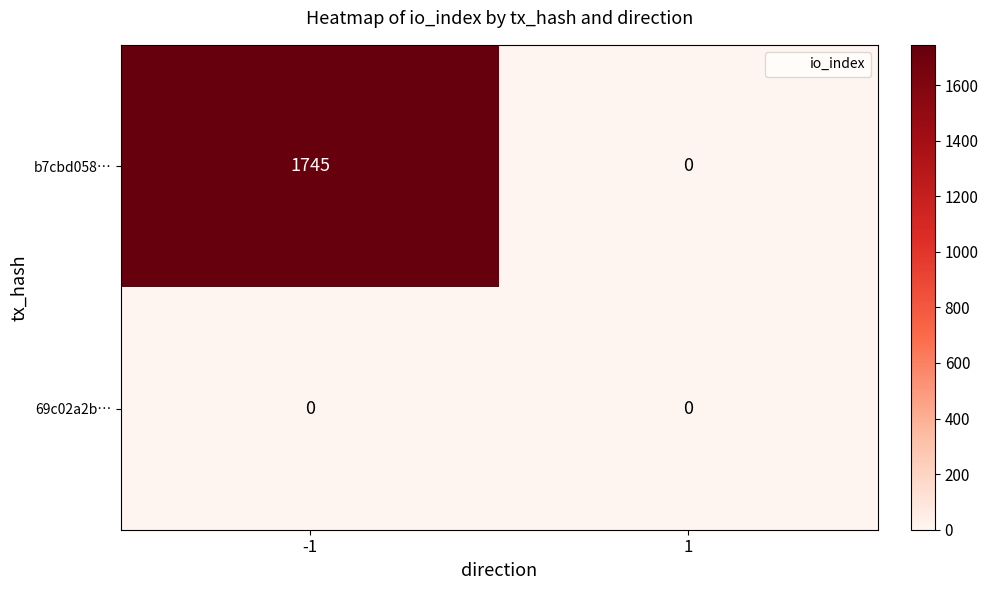

What is the greatest value displayed?

1745